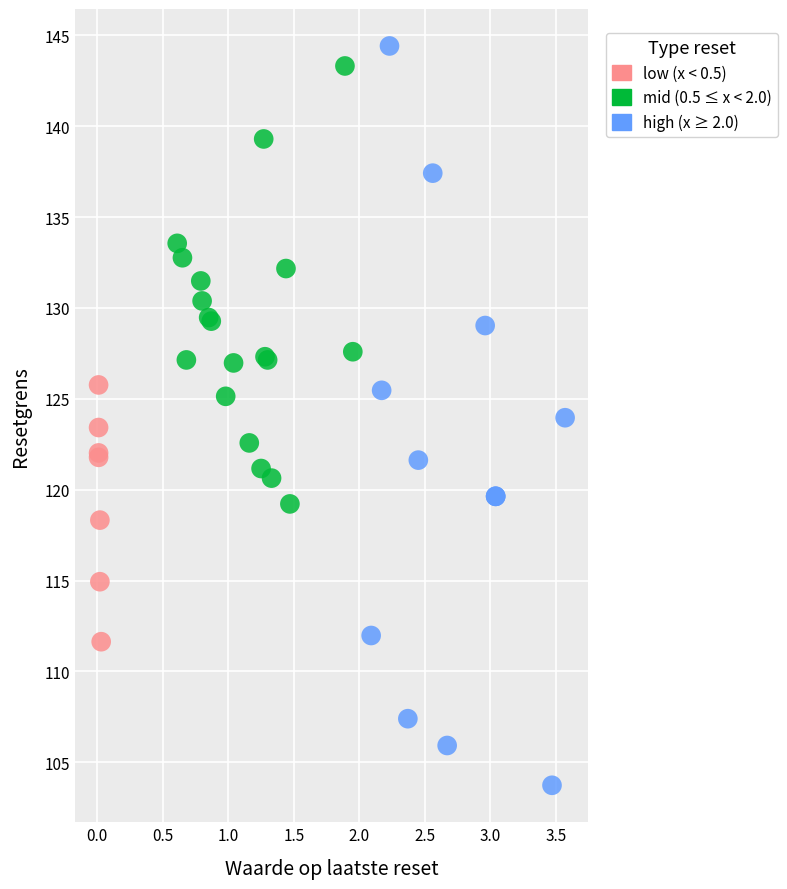

Which series reaches the minimum Y coordinate?

high (x ≥ 2.0)